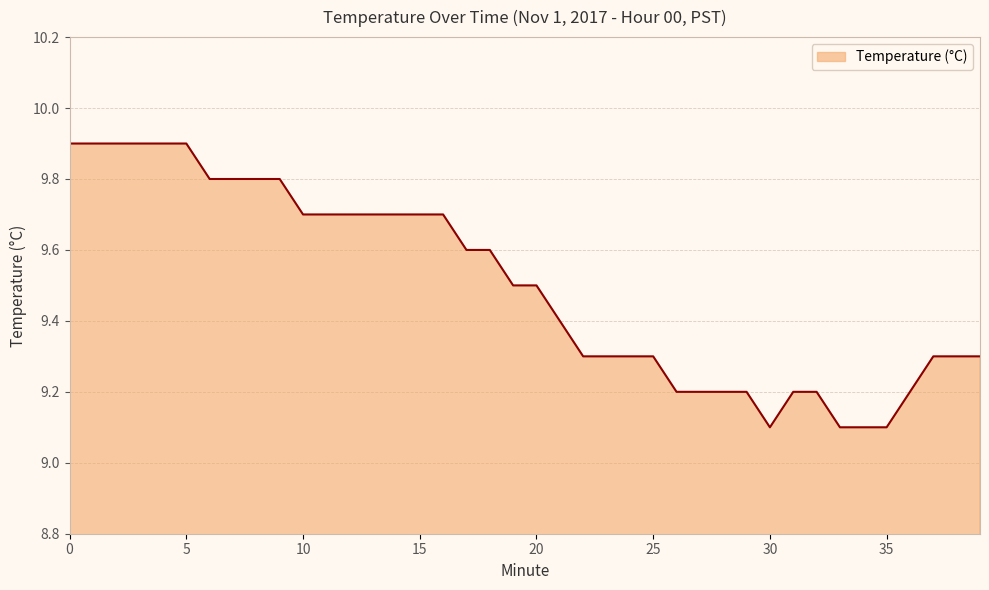

What is the difference between the maximum and minimum values?

0.8